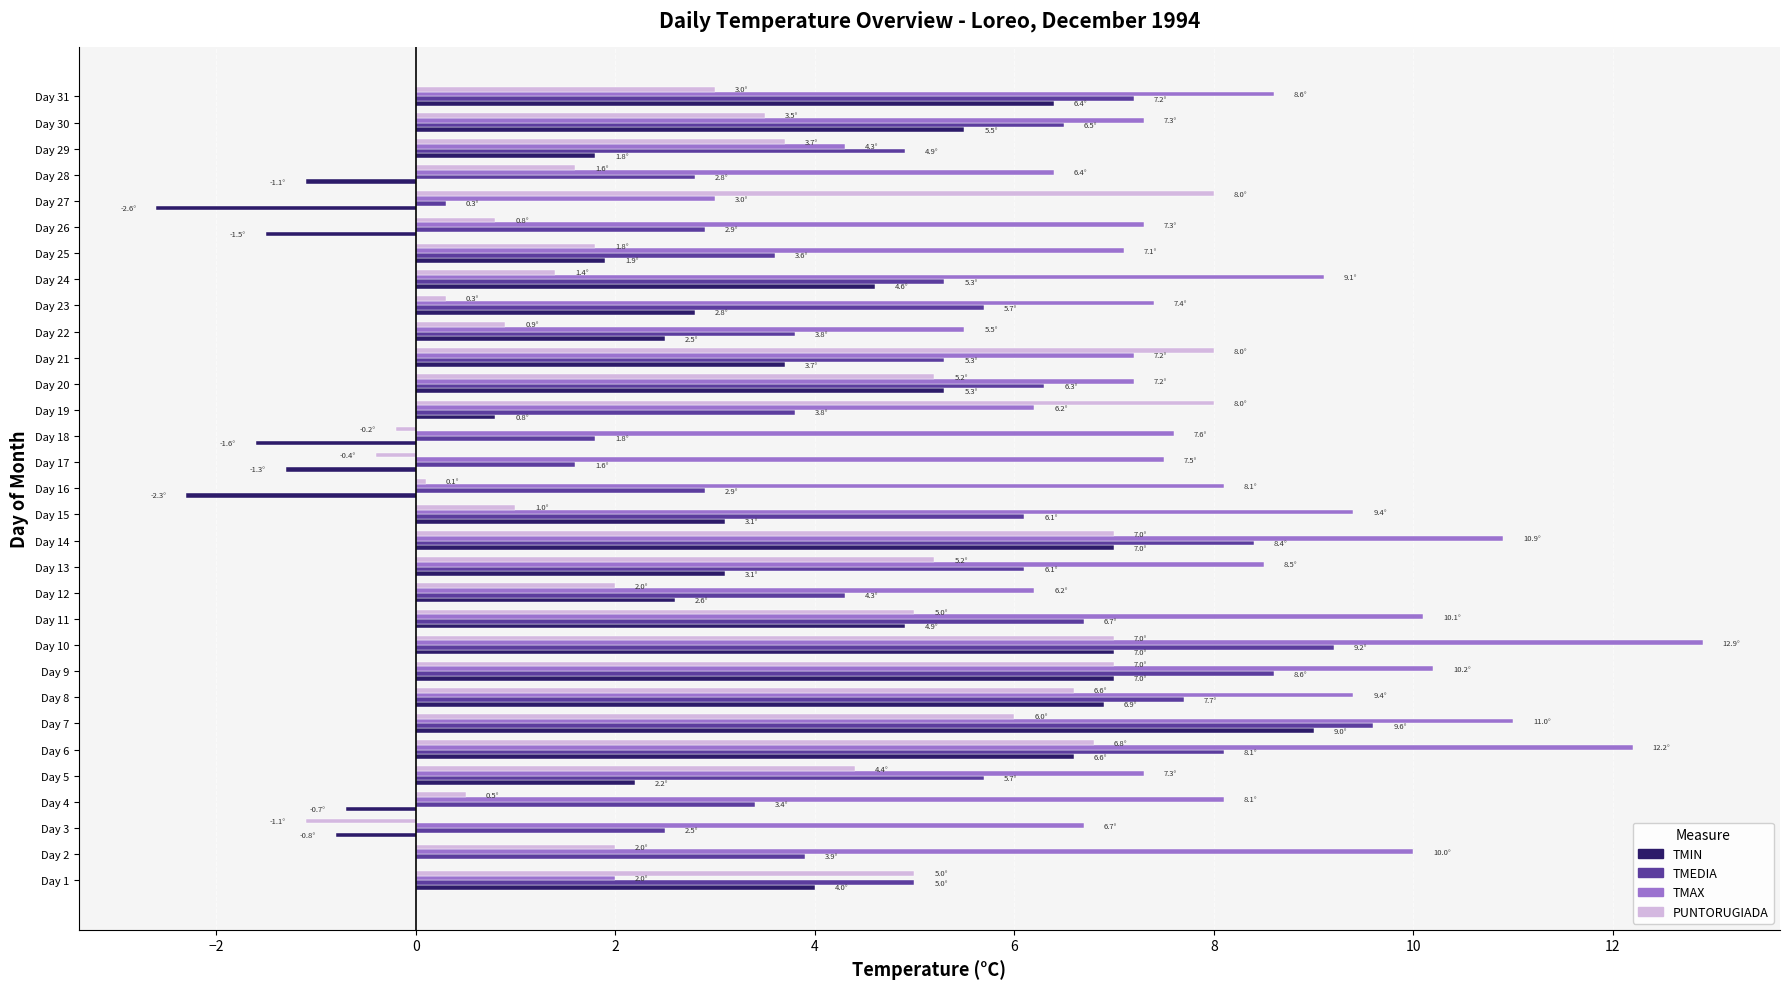

Which series changed the most between Day 5 and Day 25?

PUNTORUGIADA